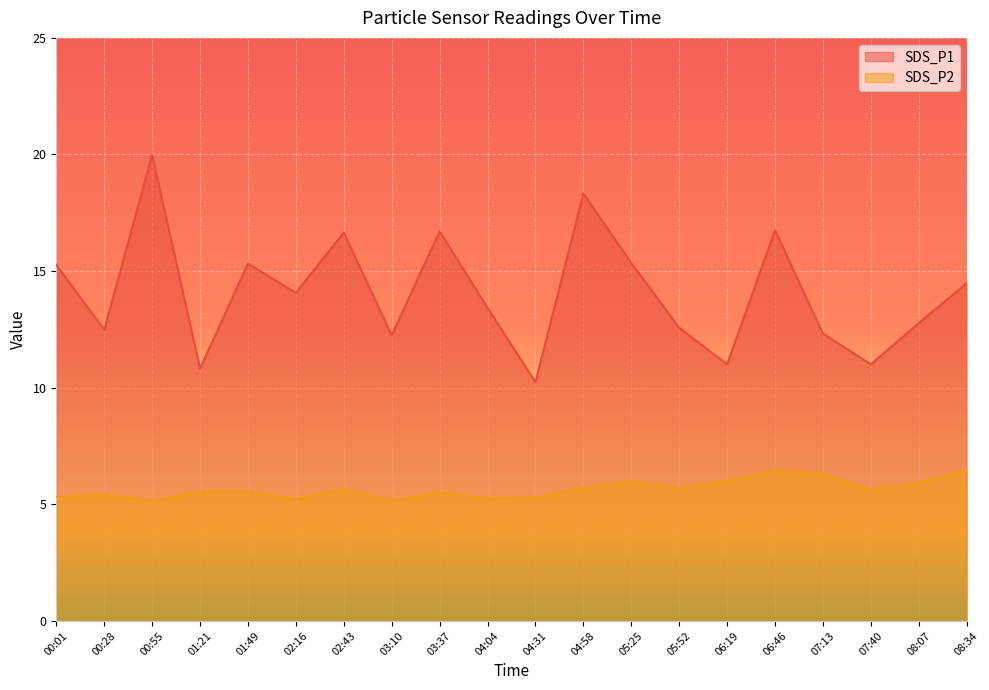

True or false: SDS_P1 and SDS_P2 cross at least once.

False